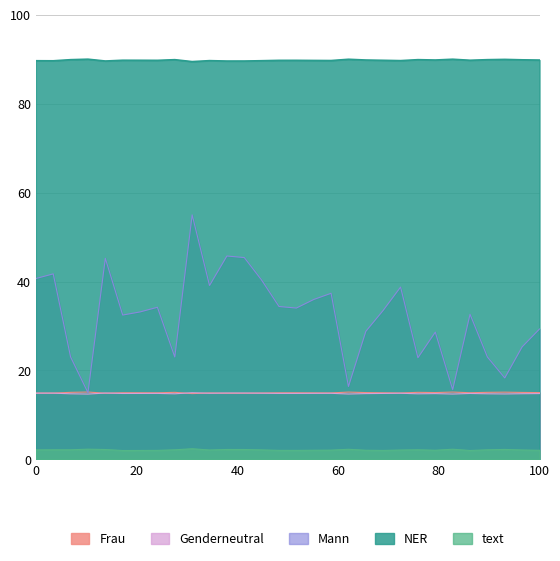

Which series has the largest total across all categories?

NER